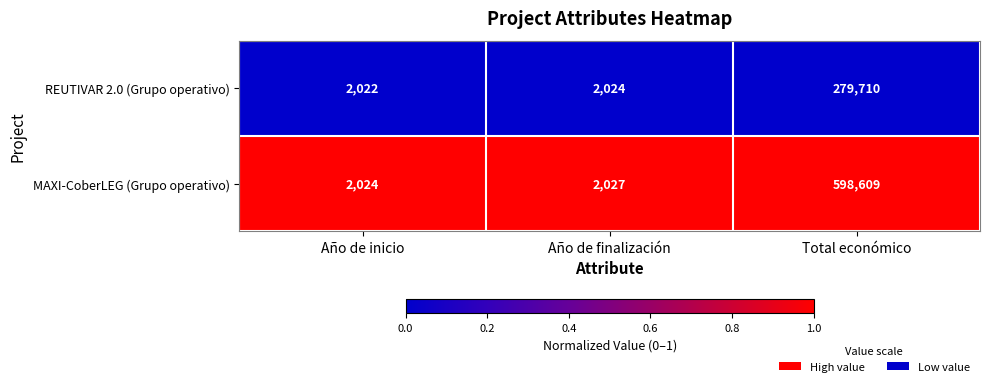

What is the difference between the maximum and minimum values in the MAXI-CoberLEG (Grupo operativo) series?

596585